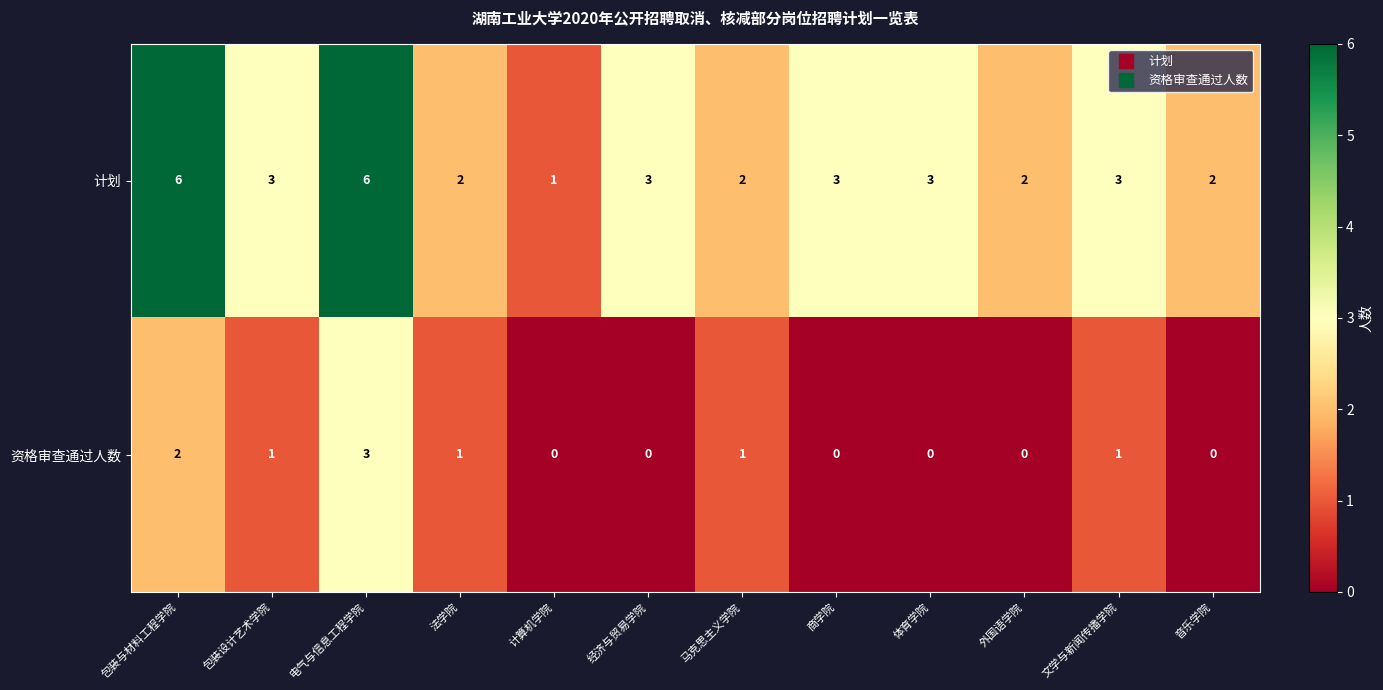

At which label does 计划 first exceed 3?

包装与材料工程学院